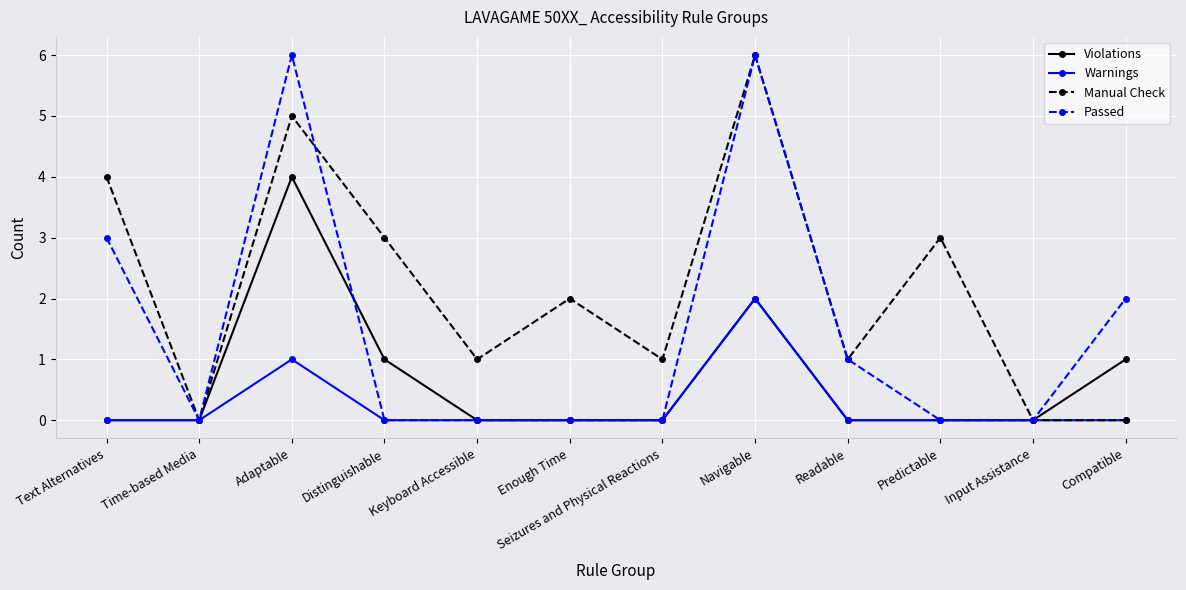

Which series changed the most between Distinguishable and Readable?

Manual Check